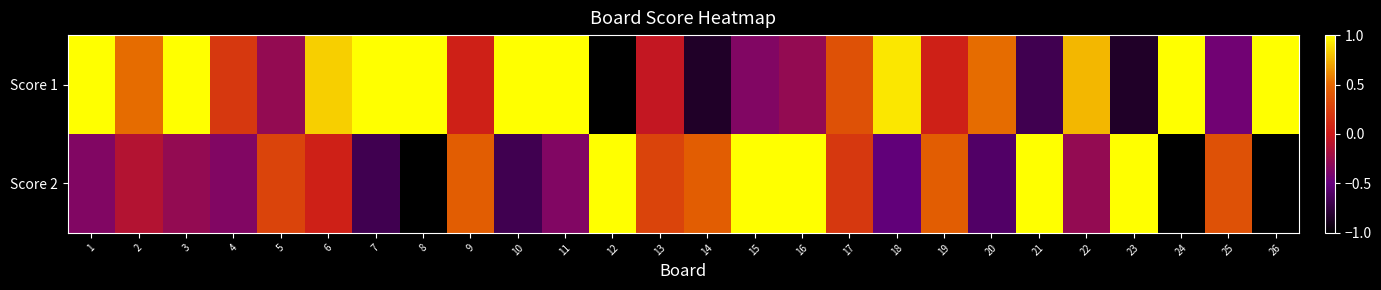

List the series in order of their overall mean, lowest first.

Score 2, Score 1